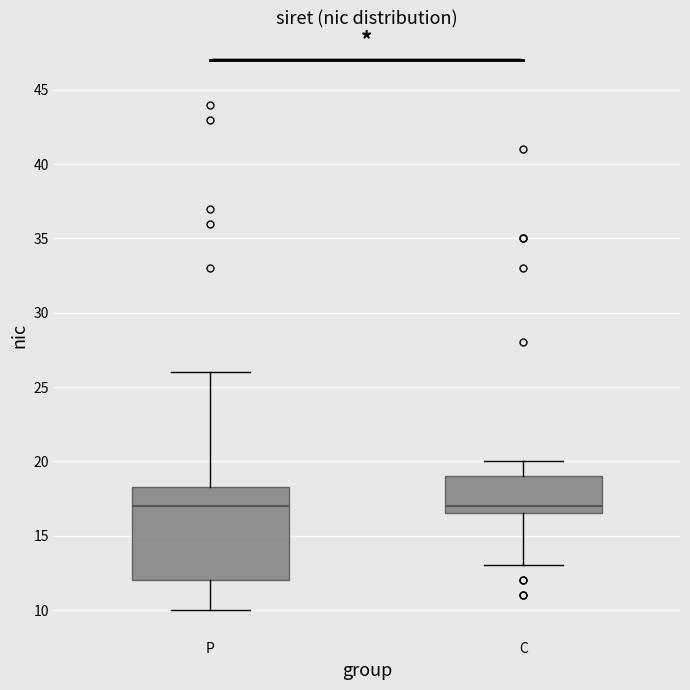

Where does the median line of the box for C sit on the y-axis? The values are not printed on the chart, so give them approximately, as read against the axis.

17.0